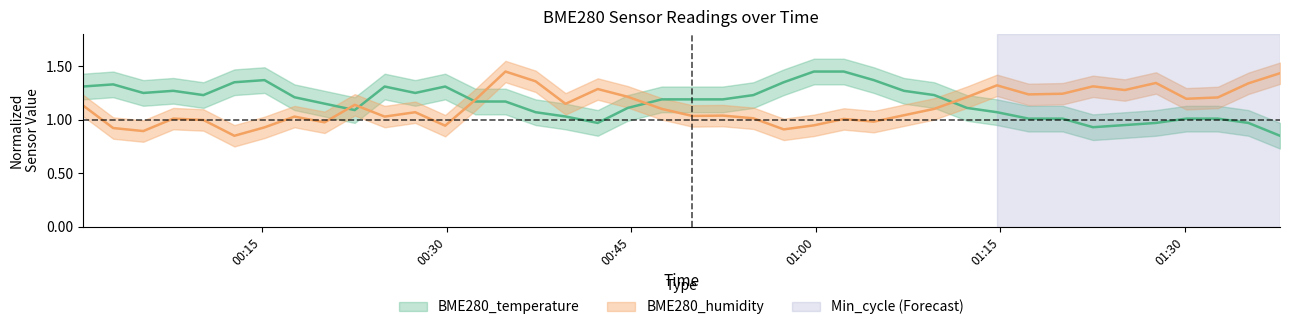

How many series are shown in this chart?

2